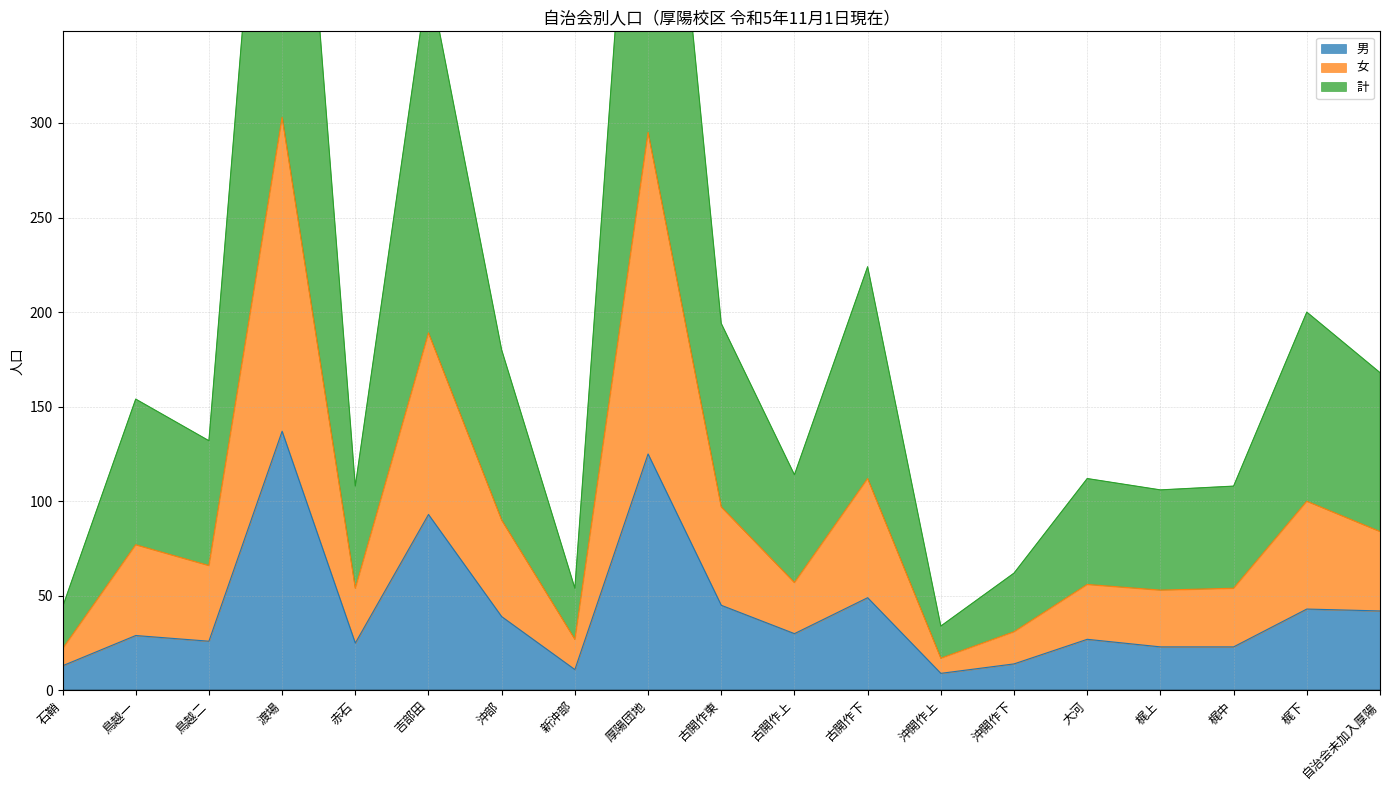

Does the chart have visible grid lines?

Yes